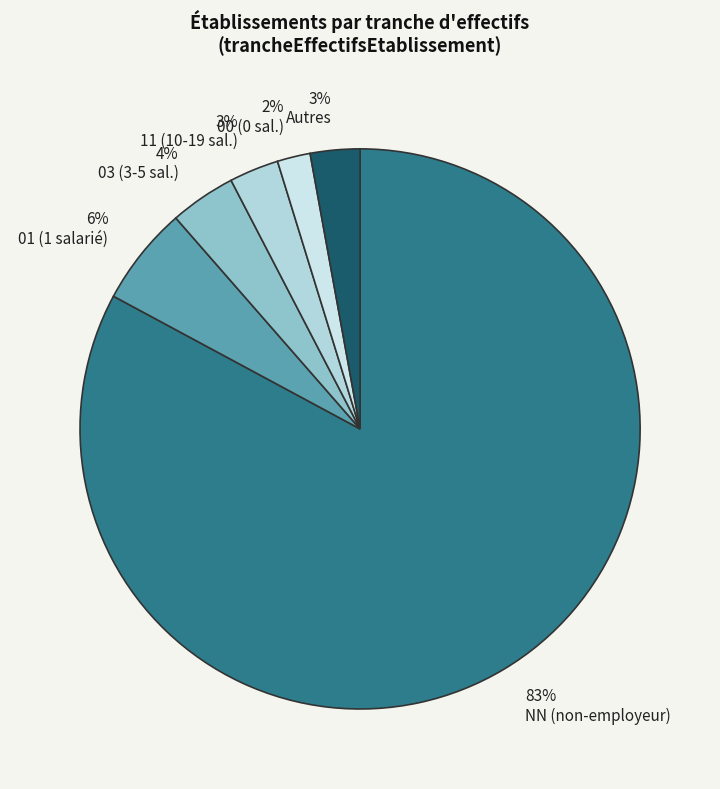

Is 83% NN (non-employeur) the majority of the pie?

Yes